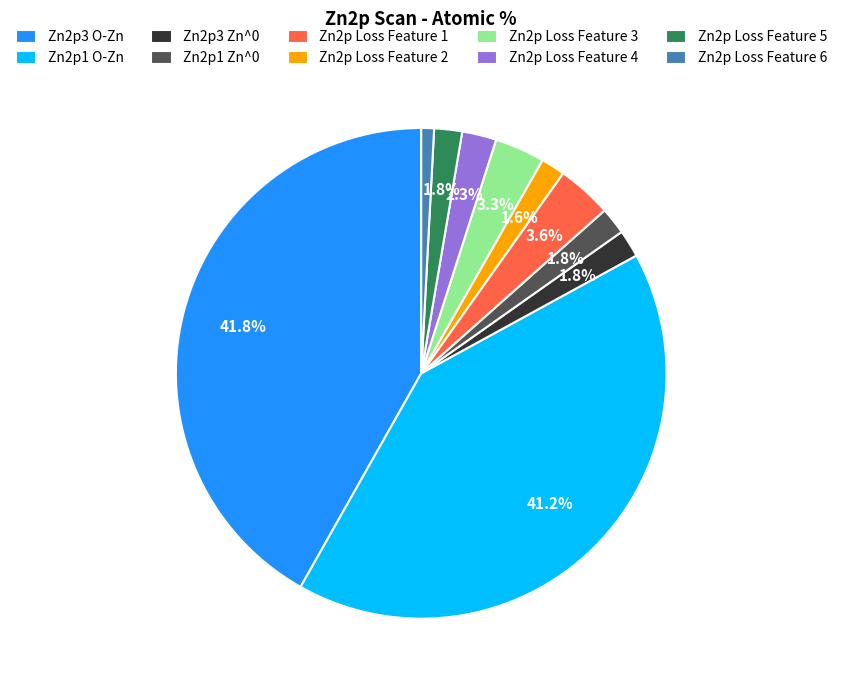

Which category has the smallest portion of the pie?

Zn2p Loss Feature 6